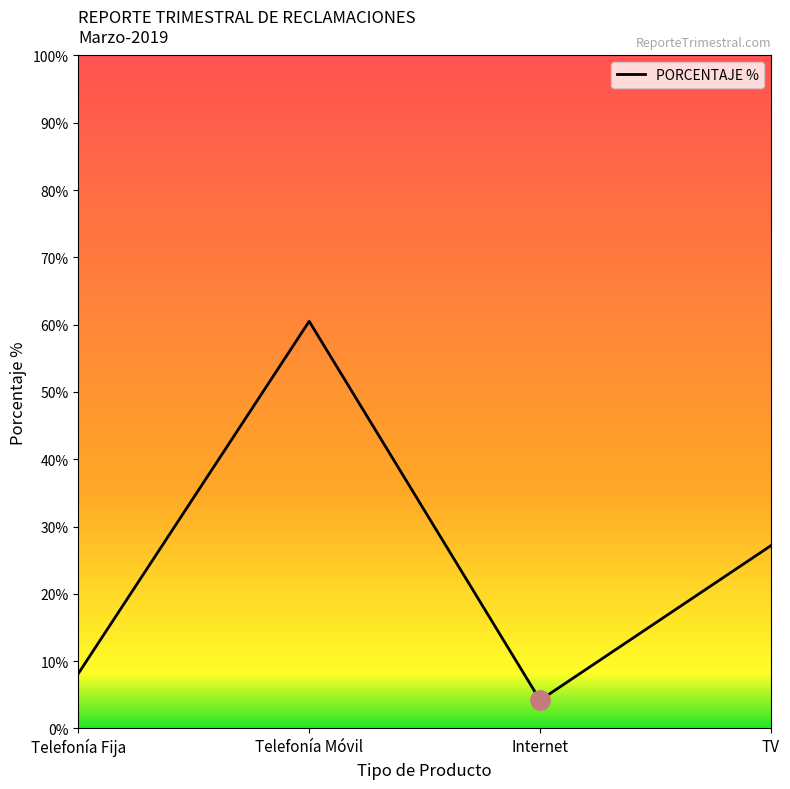

What is the maximum value shown in the chart?

0.6